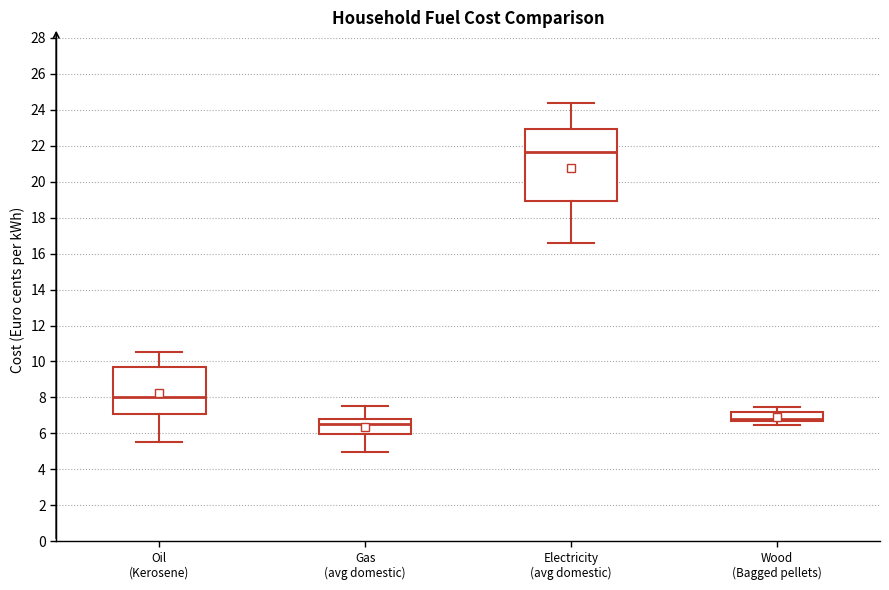

Comparing the boxes themselves (not the whiskers), which one is the tallest?

Electricity (avg domestic)